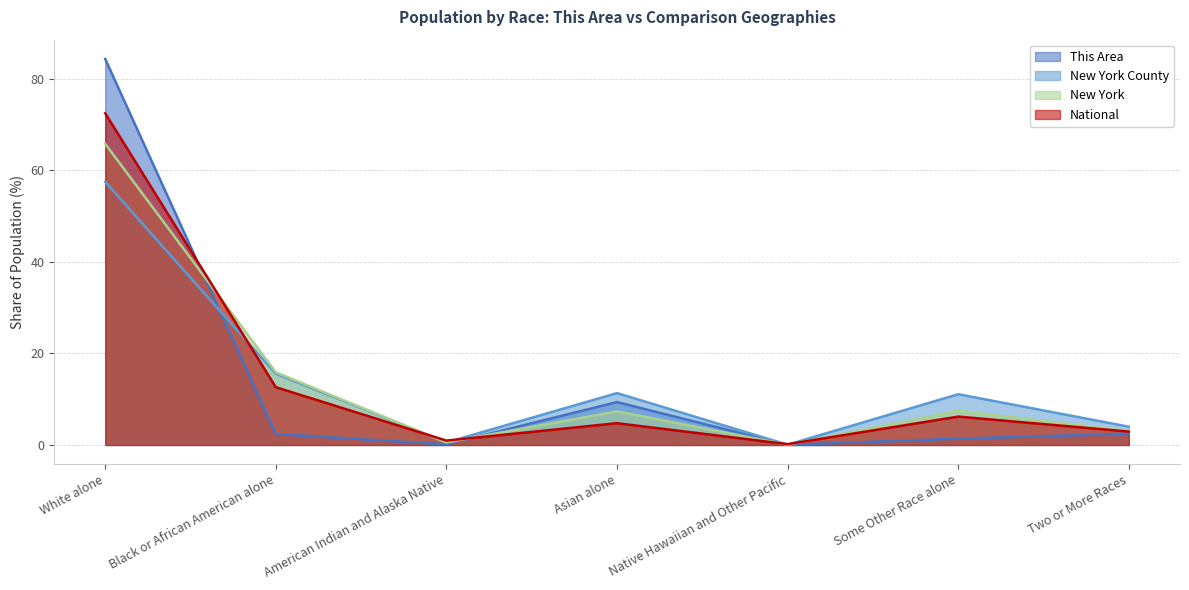

At which category does New York County reach its first local valley?

American Indian and Alaska Native